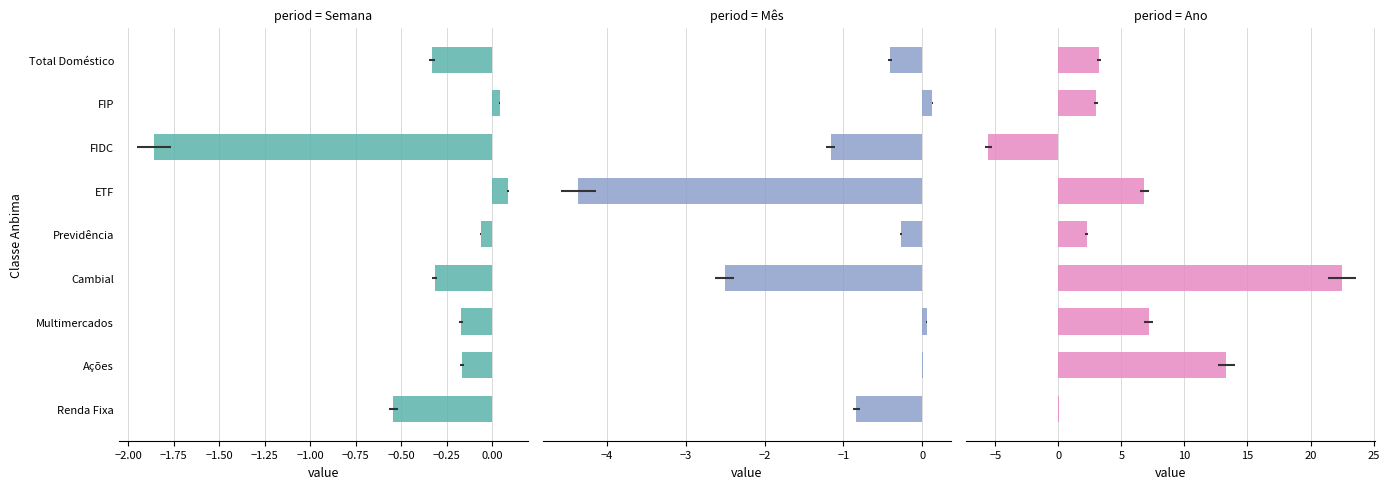

Which series has the widest spread of values?

Ano